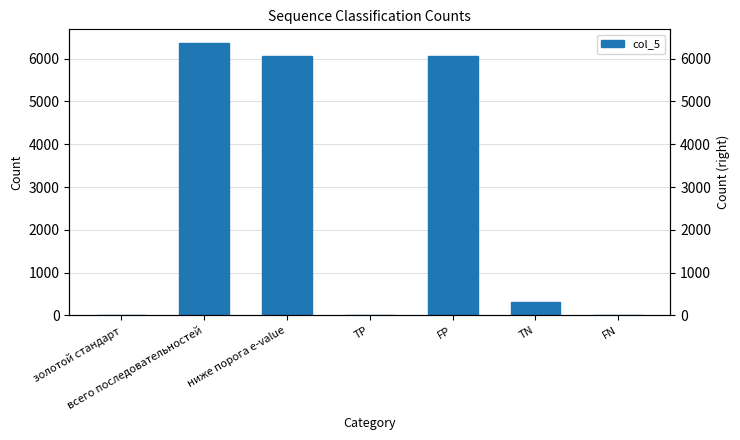

What is the label of the 4th bar from the left?

TP